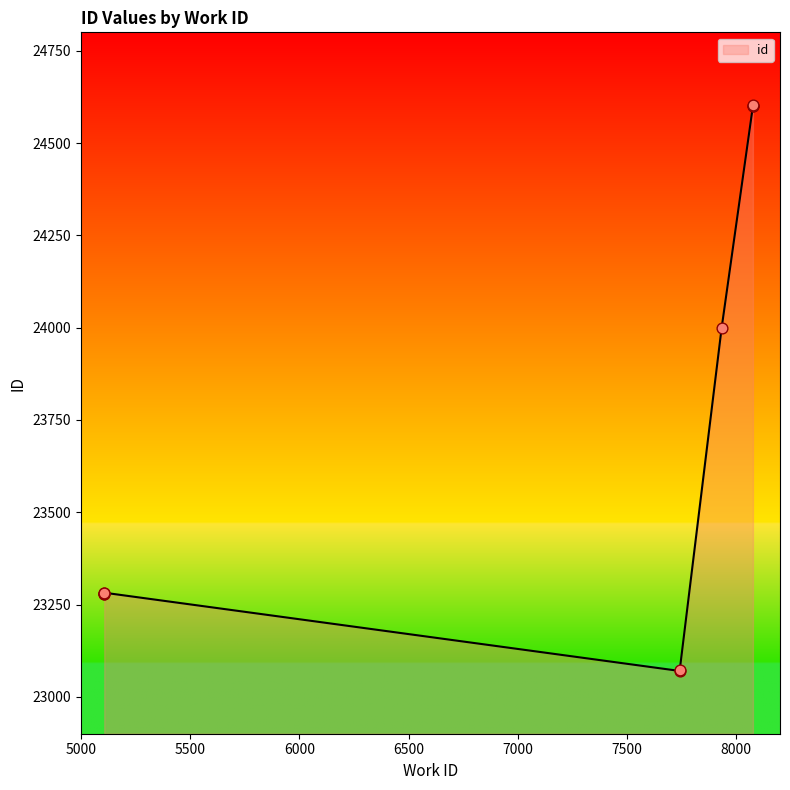

Approximately how many times larger is the value at 5107 compared to 5107?

1.0